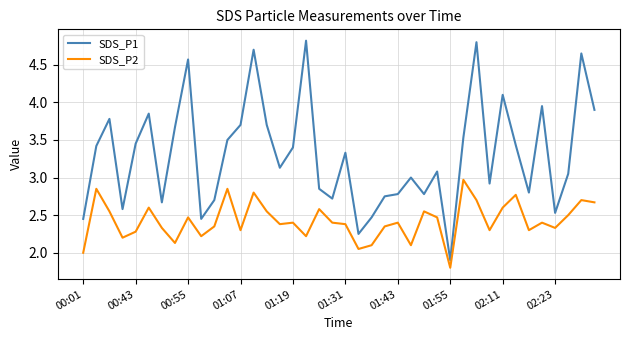

True or false: SDS_P2 and SDS_P1 intersect in this chart.

False